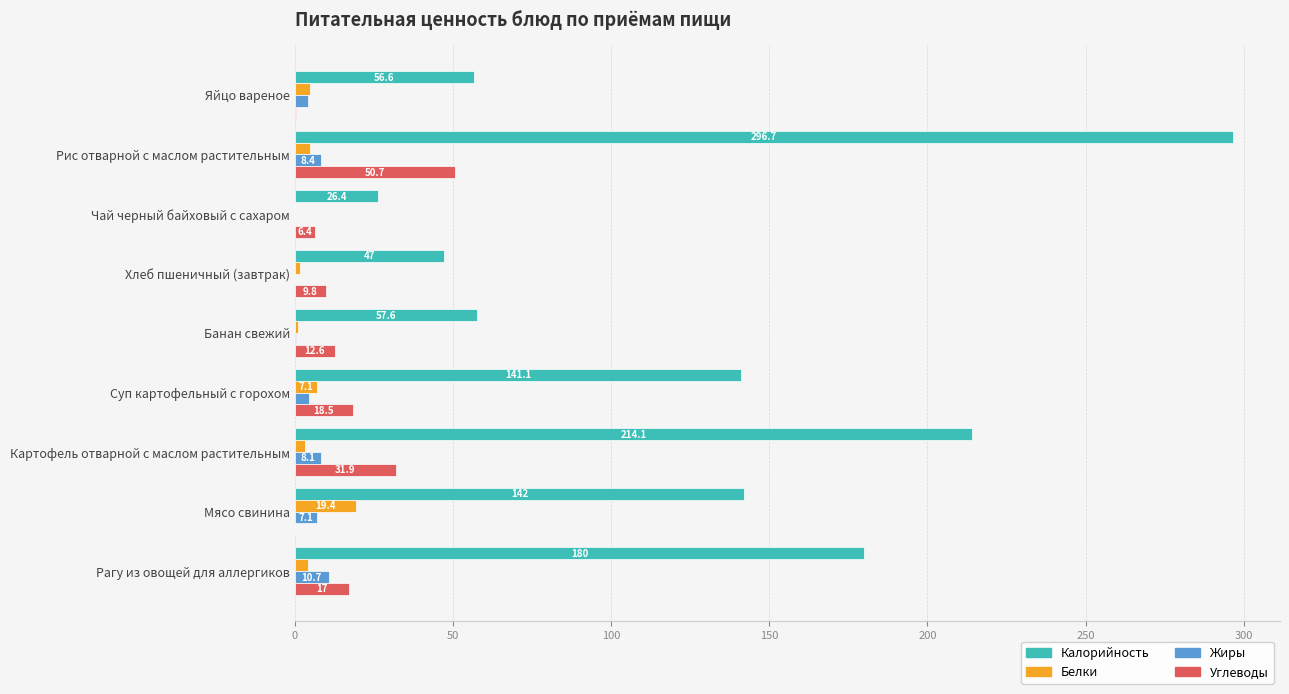

Which label corresponds to the largest value in the chart?

Рис отварной с маслом растительным